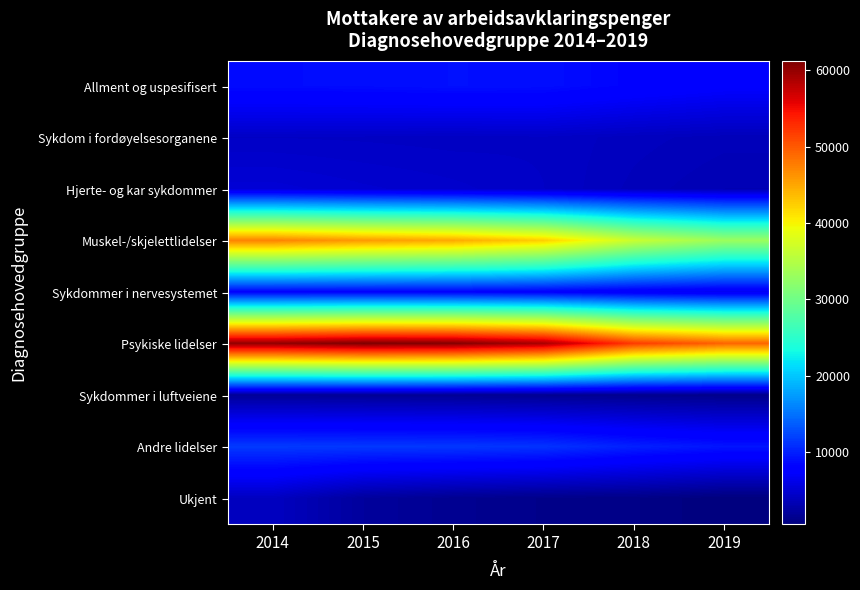

What is the minimum value shown in the chart?

502